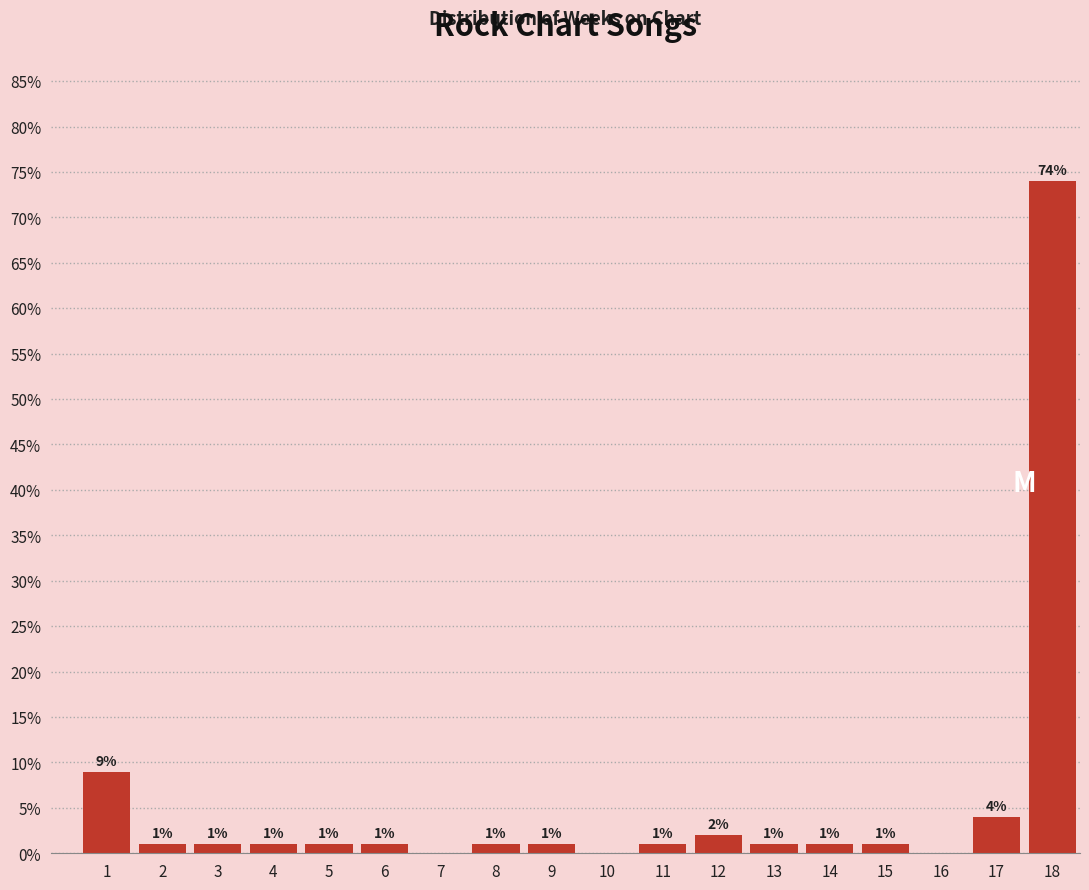

Reading left to right, transcribe all the data shown in this chart.

1=9	2=1	3=1	4=1	5=1	6=1	7=0	8=1	9=1	10=0	11=1	12=2	13=1	14=1	15=1	16=0	17=4	18=74